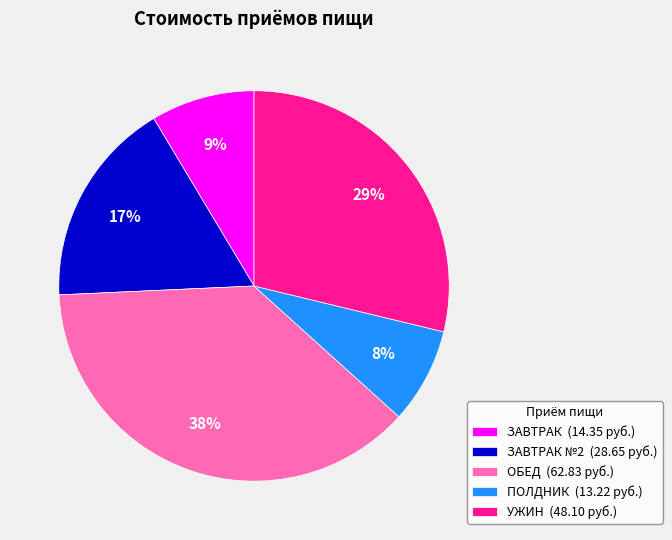

True or false: УЖИН (48.10 руб.) accounts for 29% of the total.

True